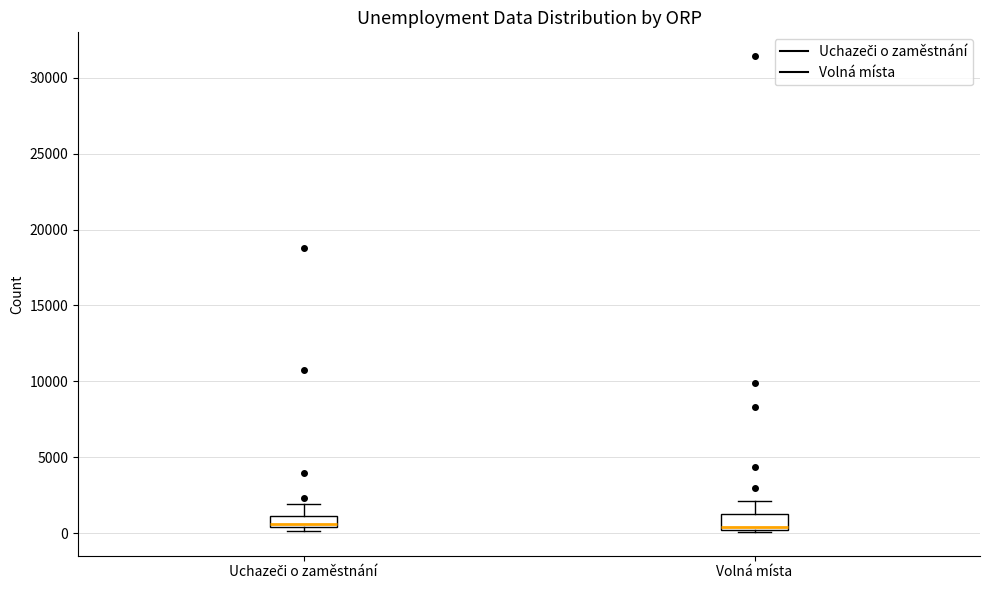

Where is the upper edge of the box for Volná místa on the y-axis? The values are not printed on the chart, so give them approximately, as read against the axis.

1500